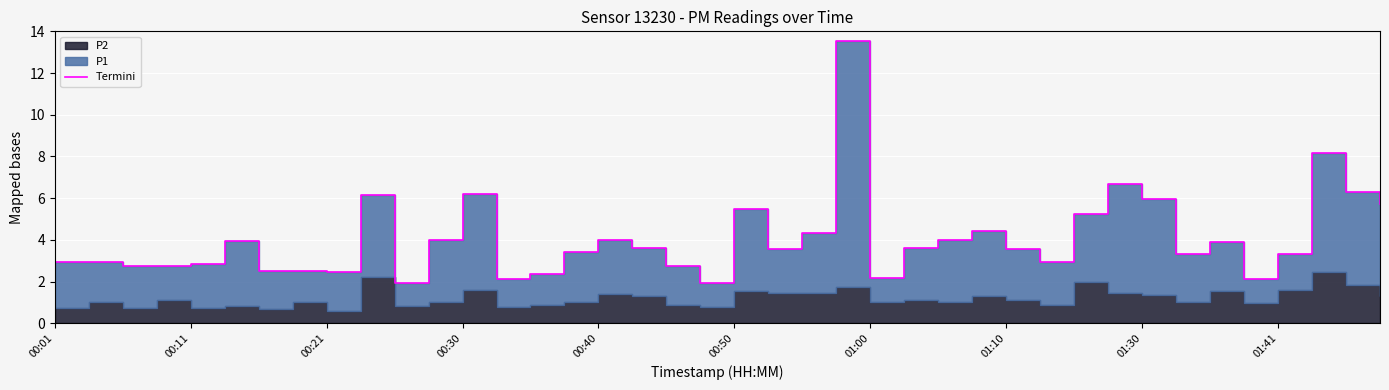

How many points are lower than both their immediate neighbors (excluding endpoints)?

11